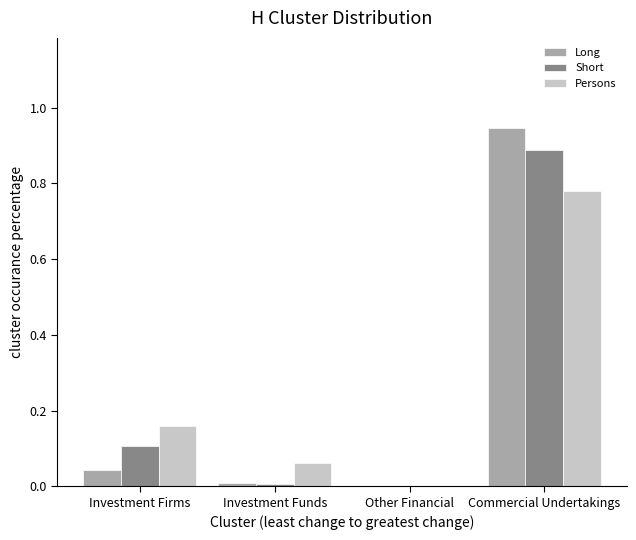

What is the sum of all Short values?

1.0